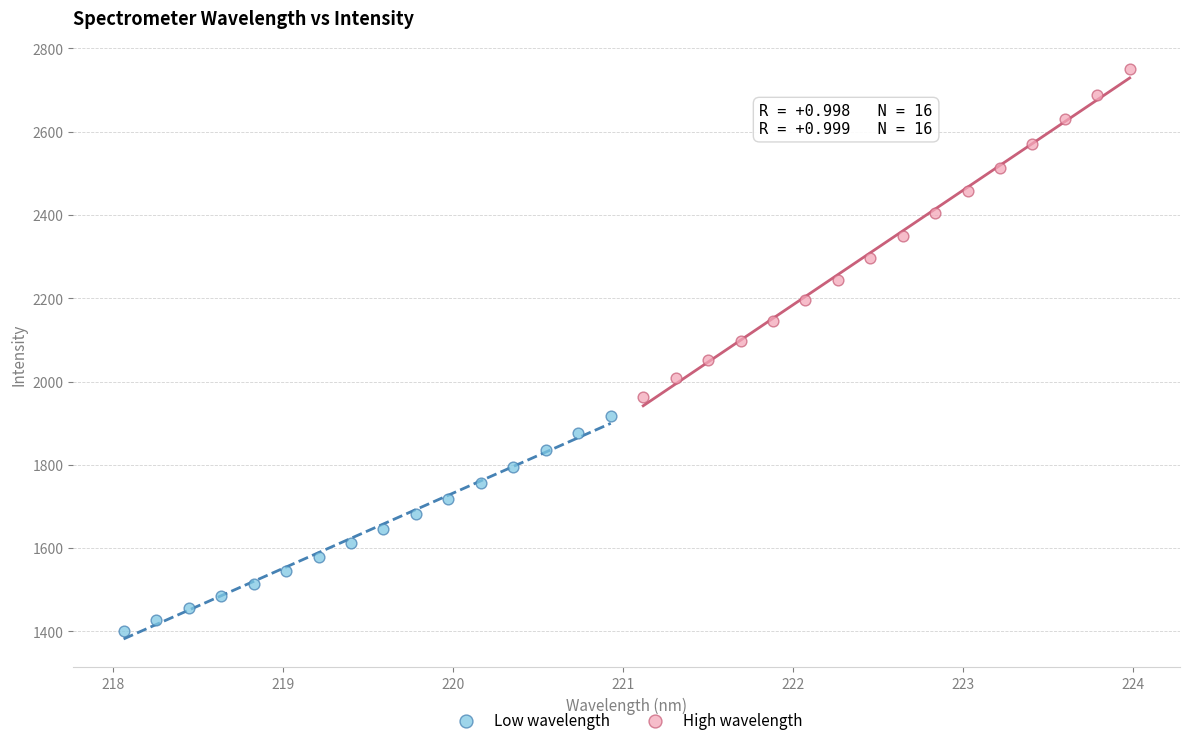

Which series reaches the maximum Y coordinate?

High wavelength